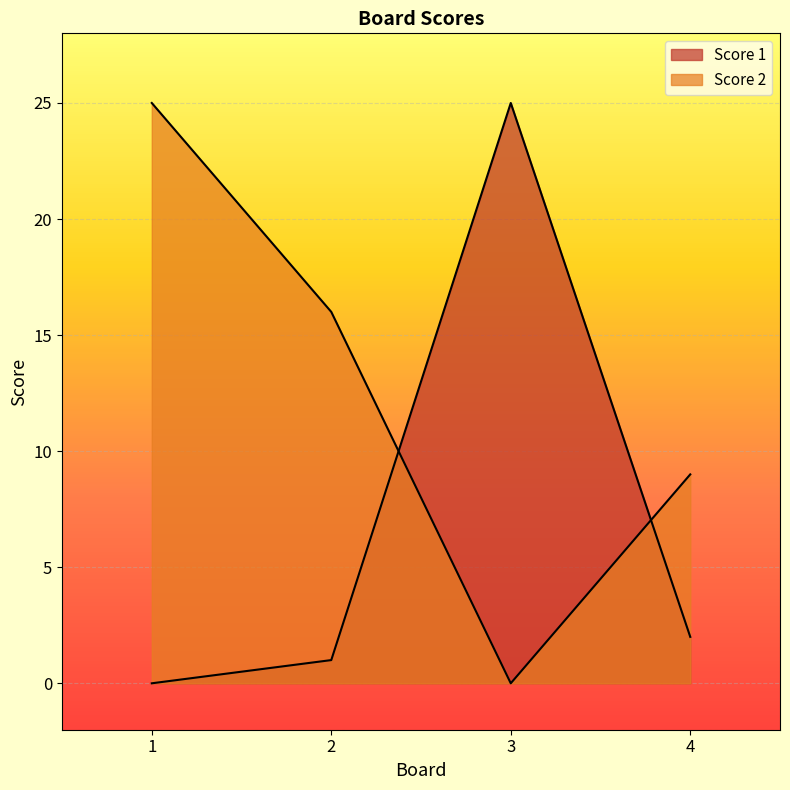

At 3, list the series in order from smallest to largest.

Score 2, Score 1